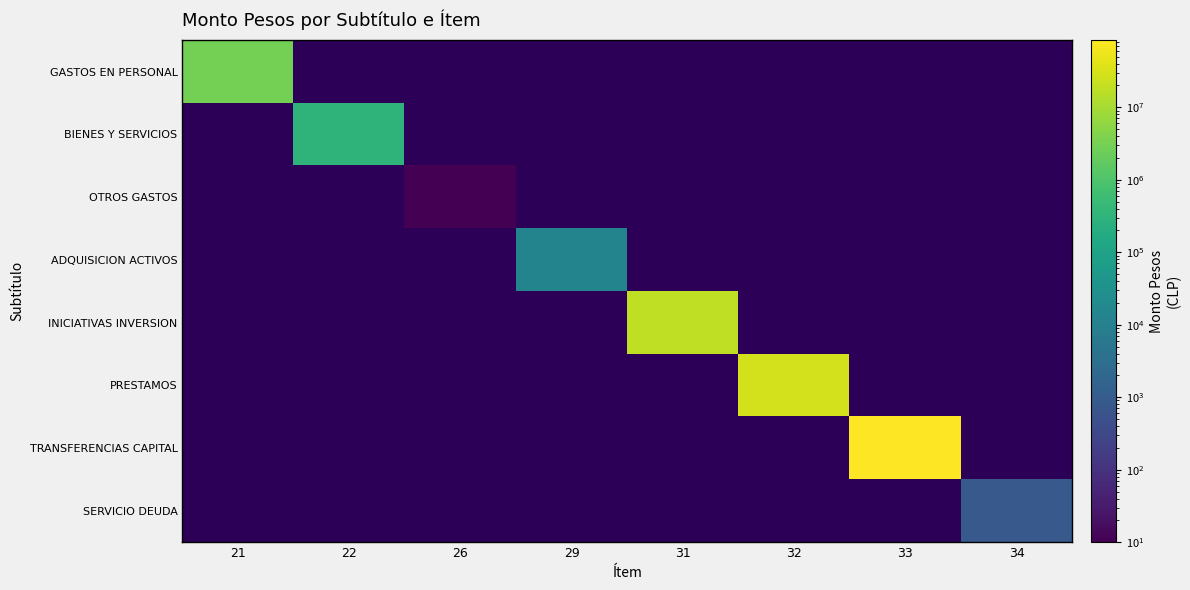

At which category is the sum across all series the highest?

33